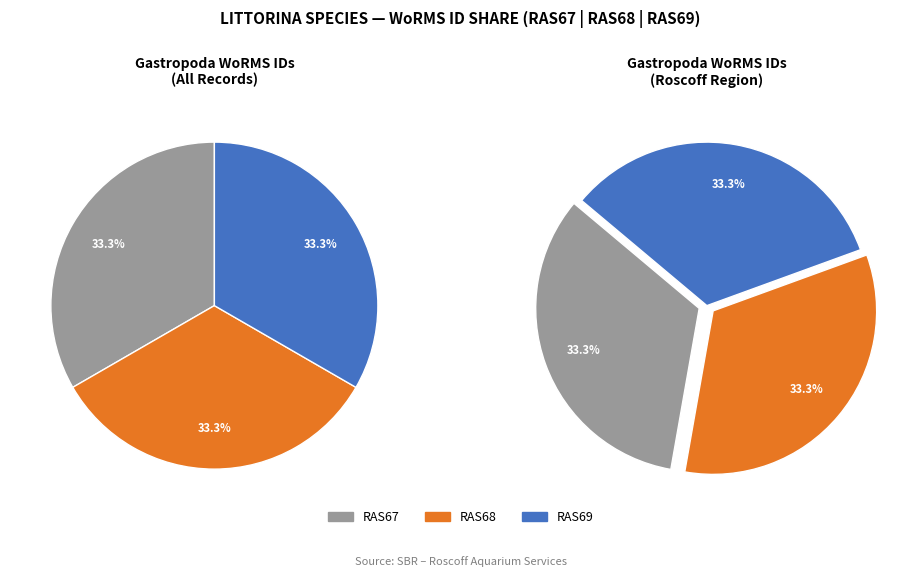

To the nearest percent, what is the average slice percentage?

33%